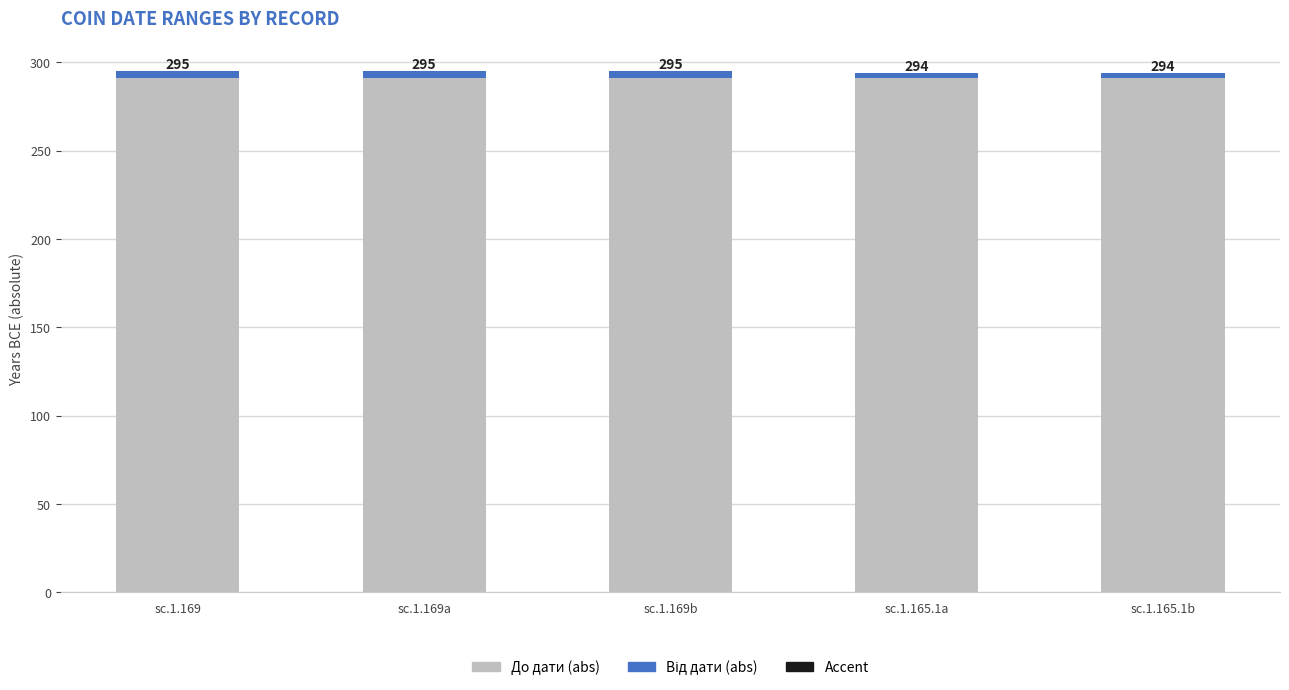

What is the total value across all series at sc.1.169?

295.1